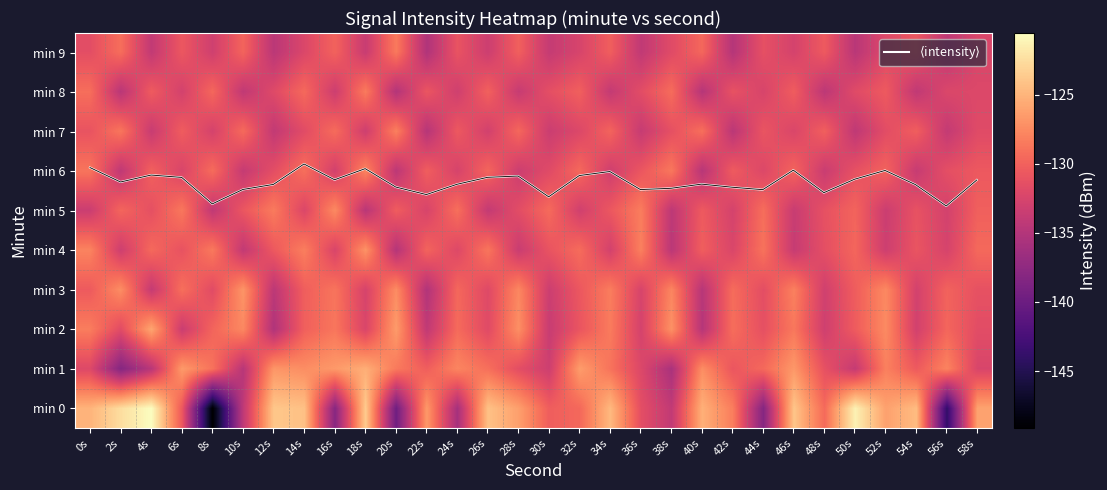

Which series has the largest total across all categories?

$\langle$intensity$\rangle$